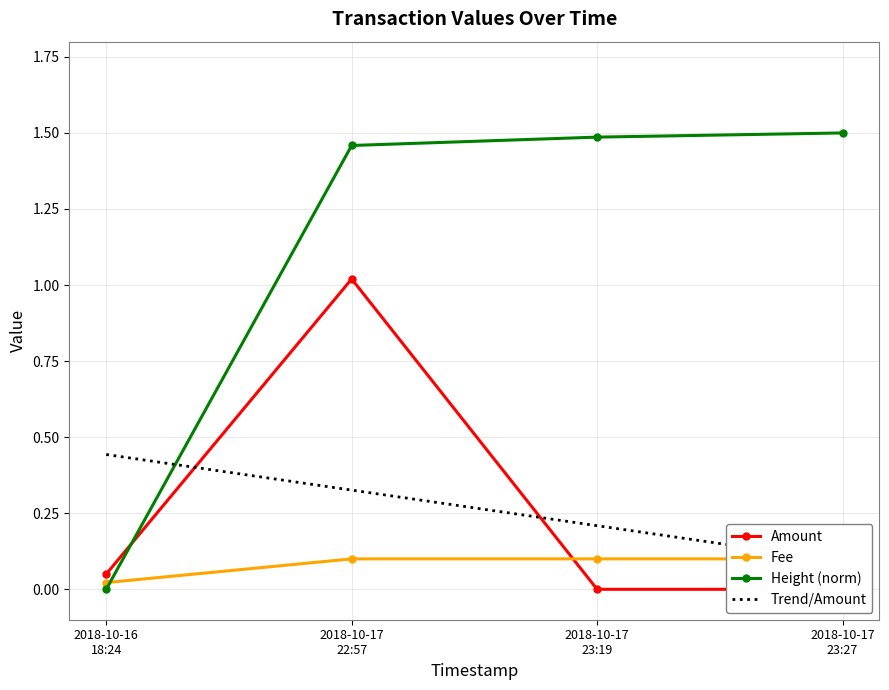

Count the Fee values in the range 0 to 1.

4